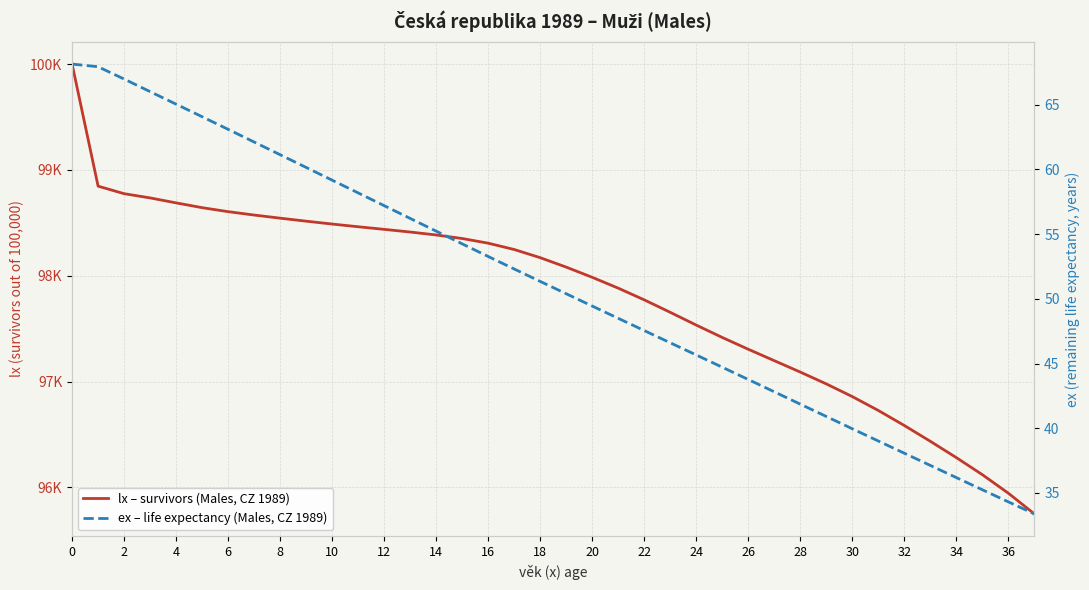

What value does the lx – survivors (Males, CZ 1989) series have at 35?

96119.3